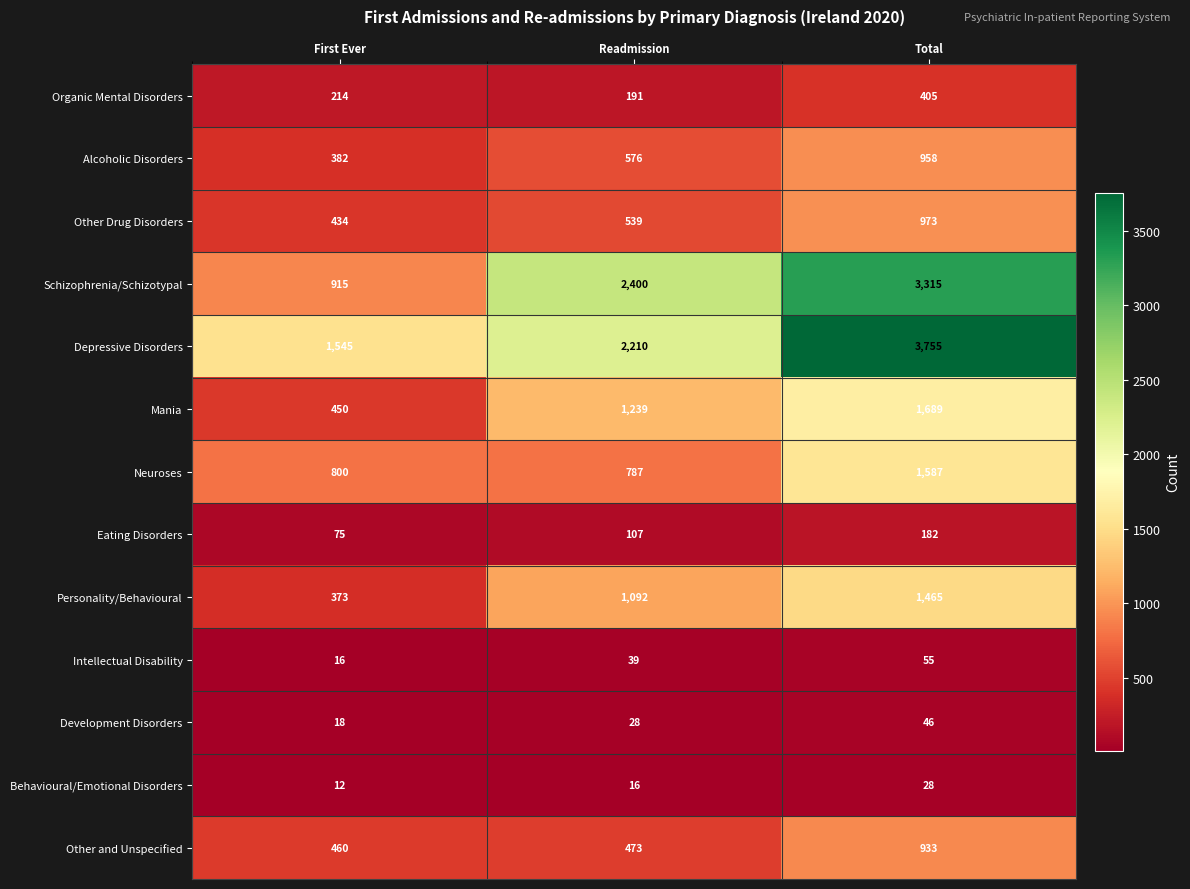

What is the difference between the Mania values at Total and Readmission?

450